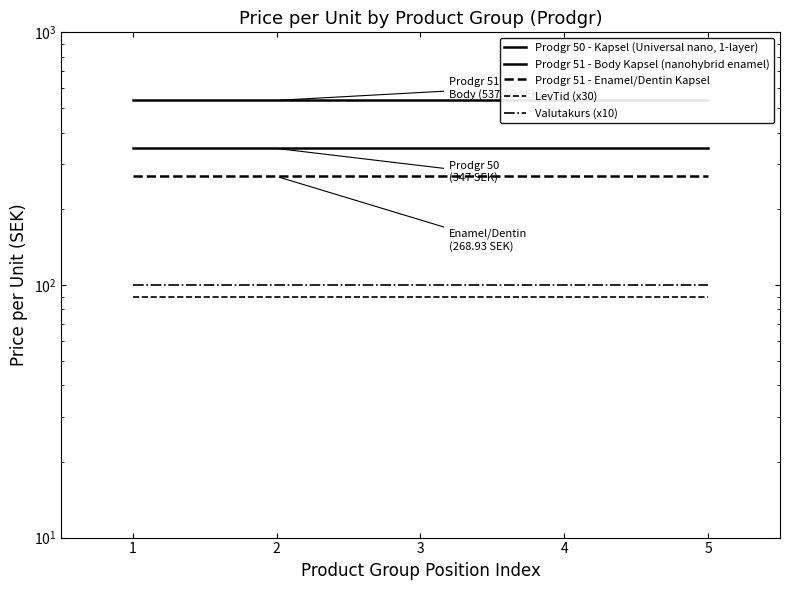

True or false: Prodgr 50 - Kapsel (Universal nano, 1-layer) and Valutakurs (x10) intersect in this chart.

False